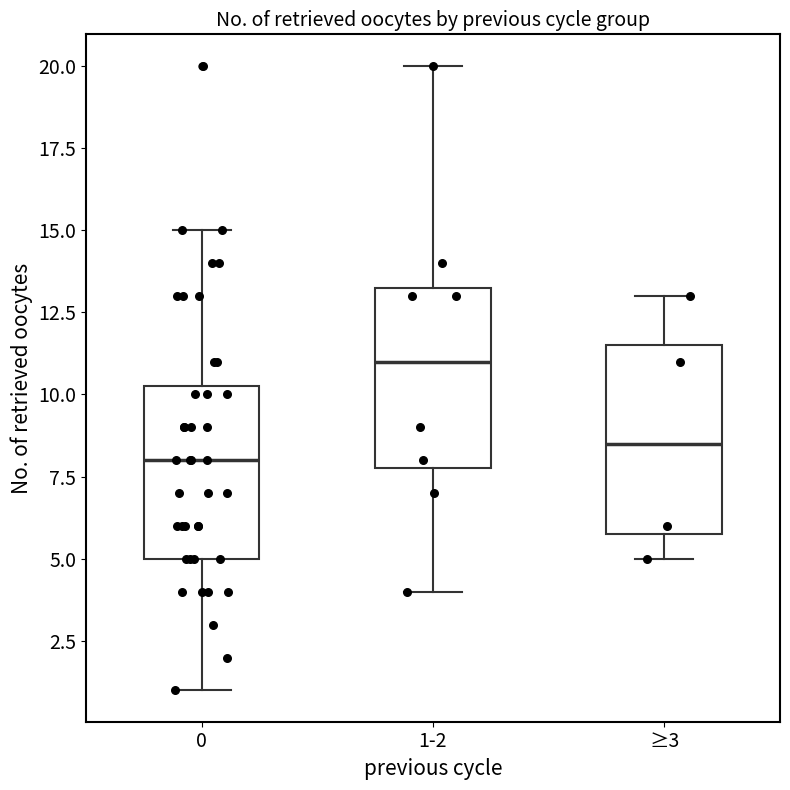

Reading left to right, transcribe this box plot: for each box, give where its median line is, the range the box spans, and where its two whiskers end, as read against the y-axis. The values are not printed on the chart, so give them approximately, as read against the axis.

0: median 8.0, box 5.0 to 10.5, whiskers 1.0 to 15.0
1-2: median 11.0, box 8.0 to 13.5, whiskers 4.0 to 20.0
≥3: median 8.5, box 6.0 to 11.5, whiskers 5.0 to 13.0